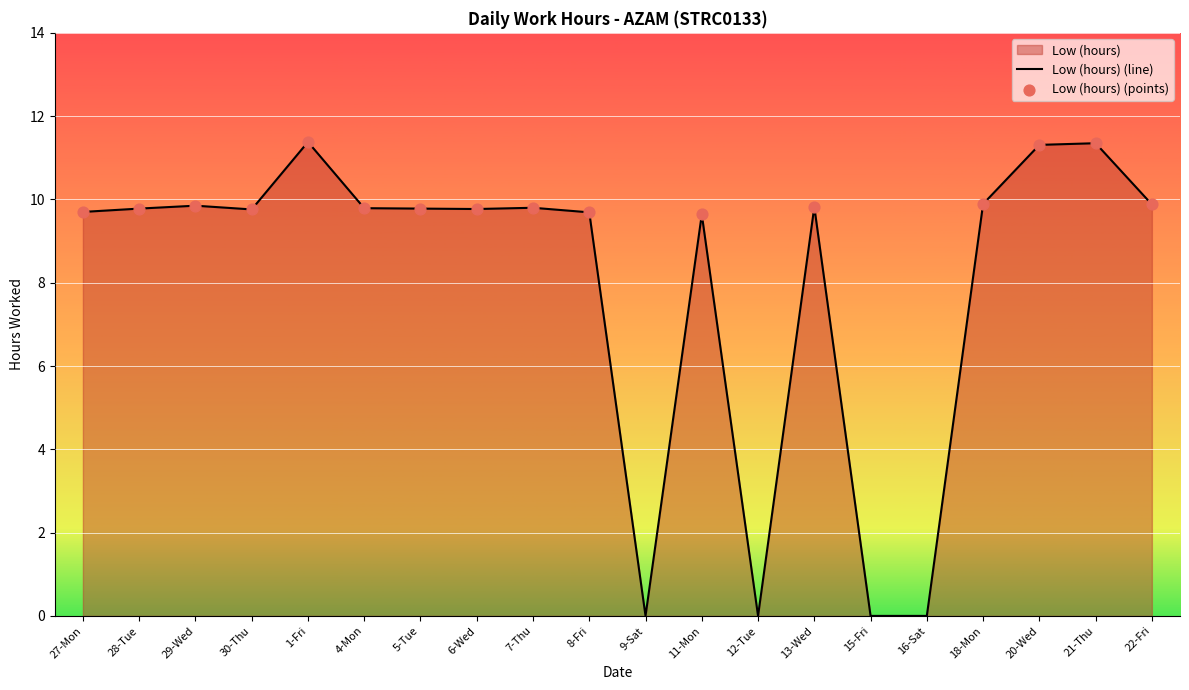

Between 18-Mon and 15-Fri, which is larger?

18-Mon